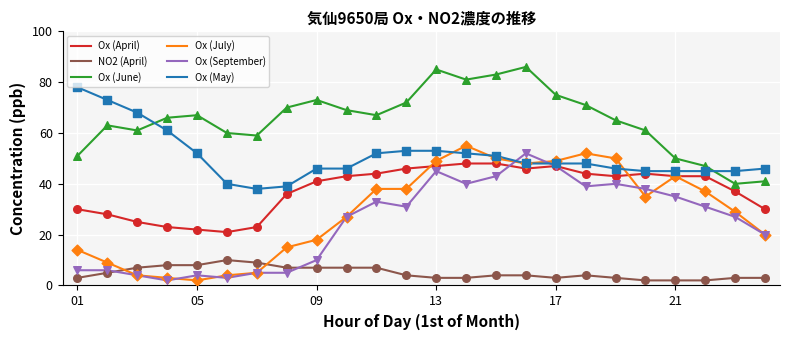

Which series has the largest range (max minus min)?

Ox (July)